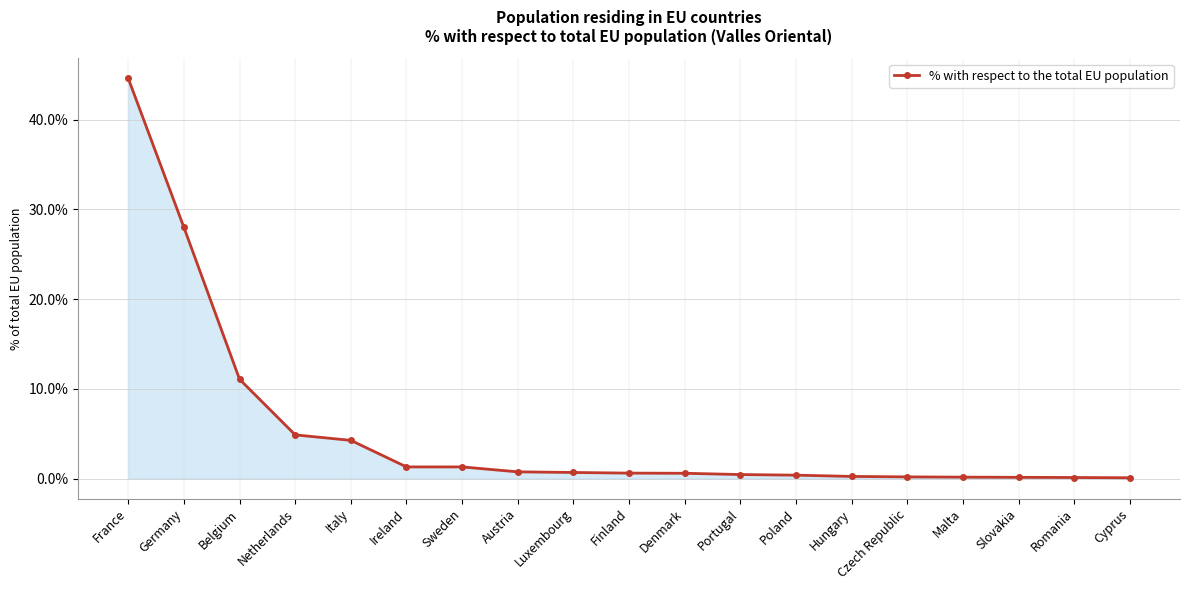

Which has a higher value, Malta or Belgium?

Belgium